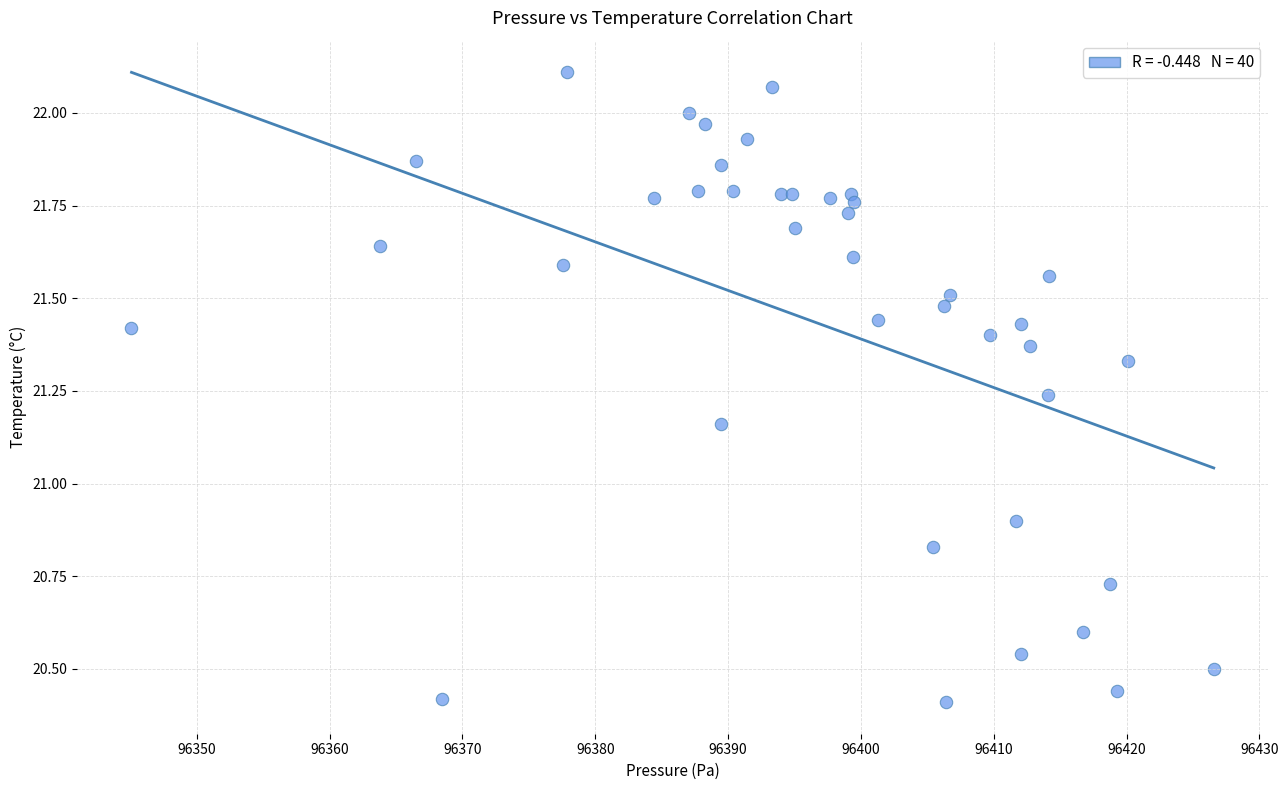

What Y value in the scatter plot is closest to 21?

20.9